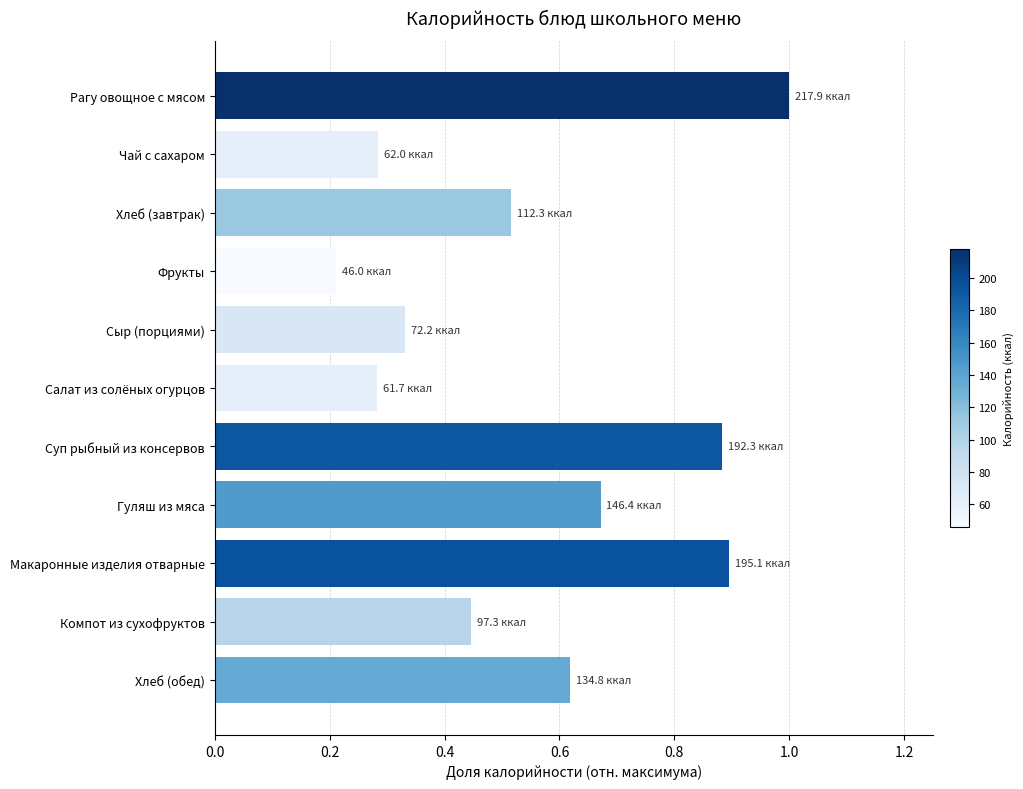

What is the difference between the maximum and minimum values?

0.8